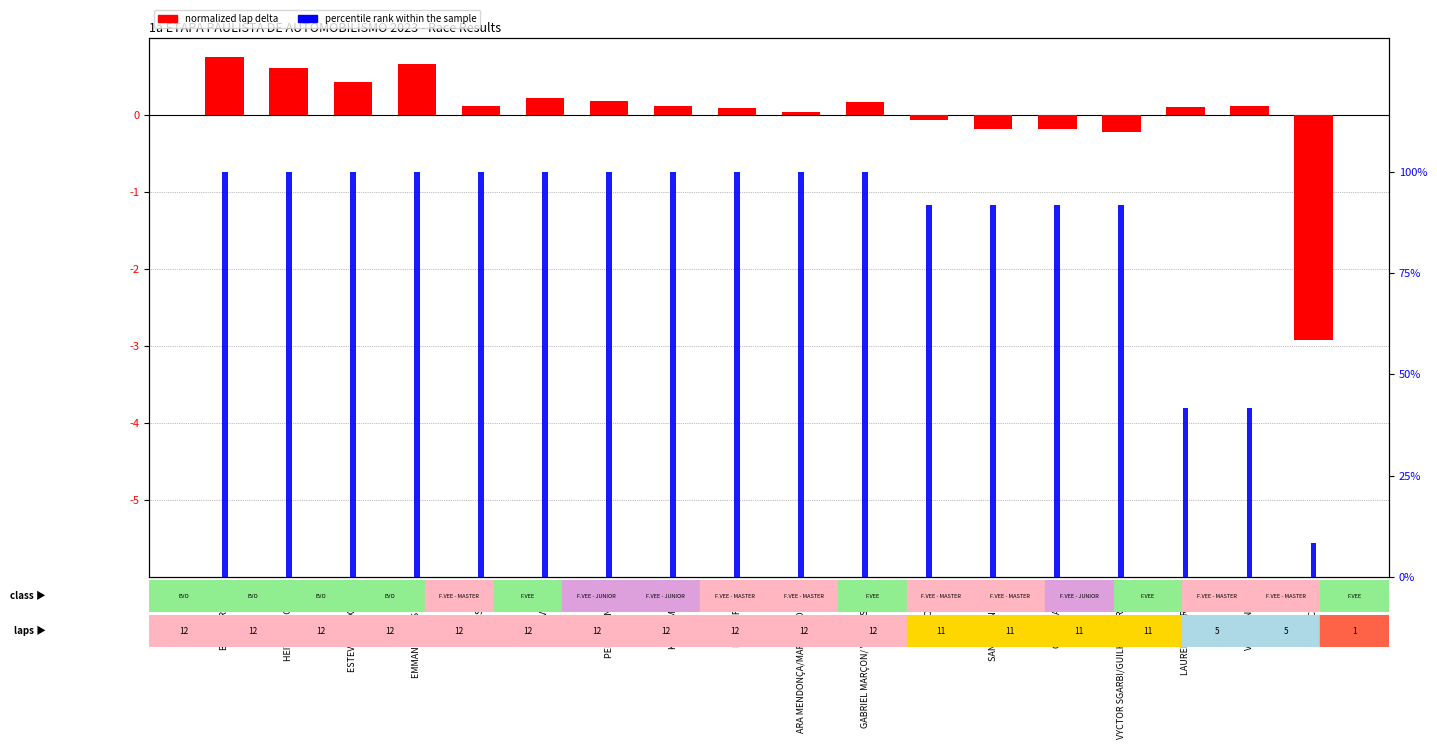

What is the average value of the percentile rank within the sample series?

86.6